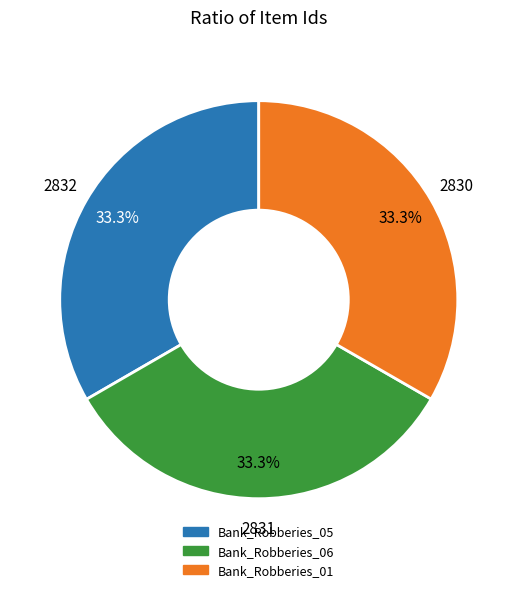

To the nearest percent, what percentage of the pie is Bank_Robberies_05?

33%